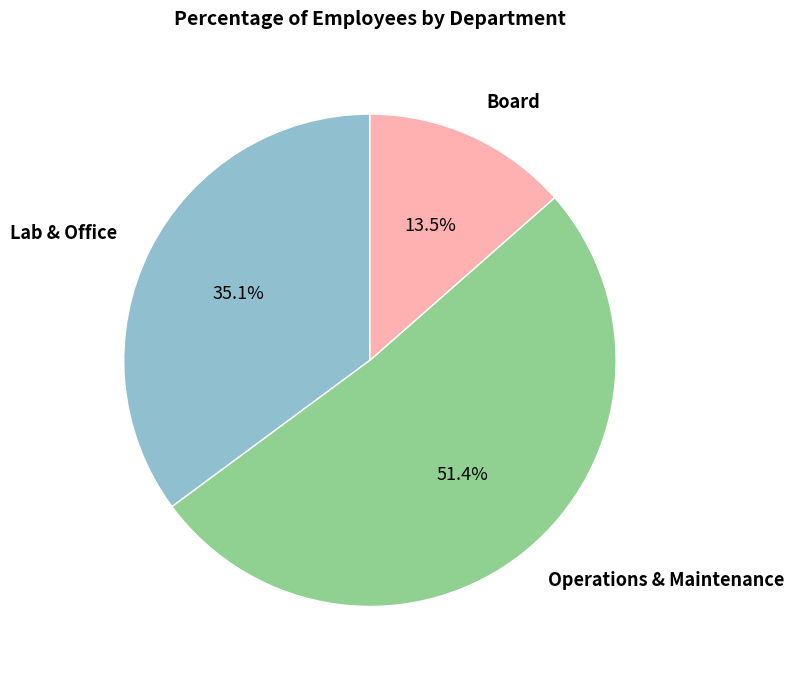

Does any single category account for the majority?

Yes